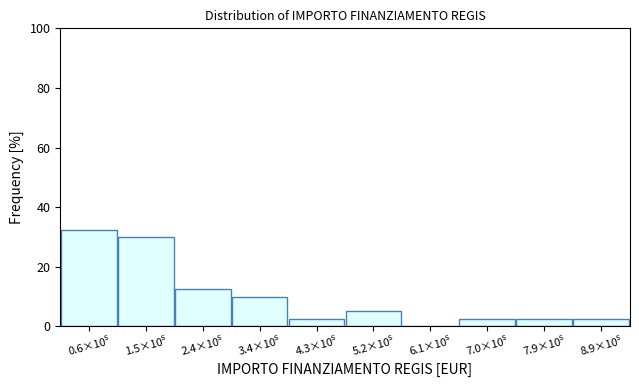

What is the sum of all values?

100.0